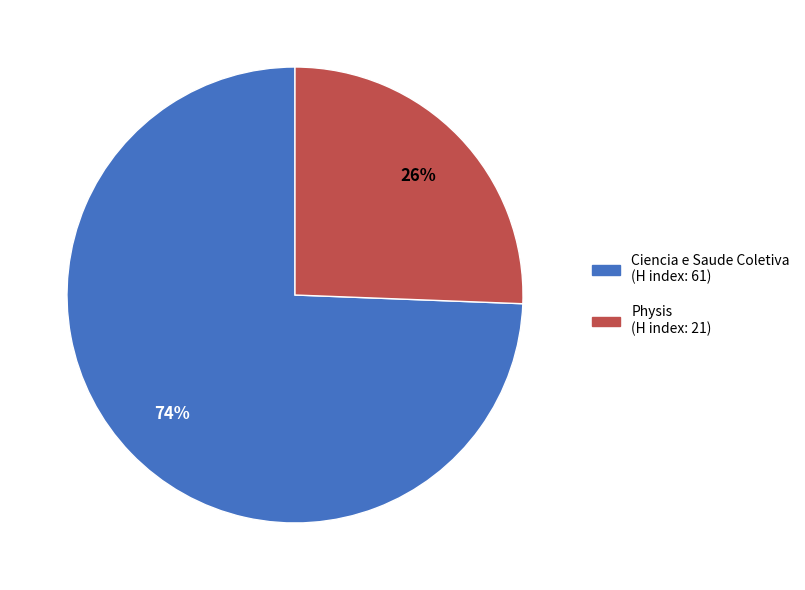

To the nearest percent, what is the combined percentage of Physis (H index: 21) and Ciencia e Saude Coletiva (H index: 61)?

100%